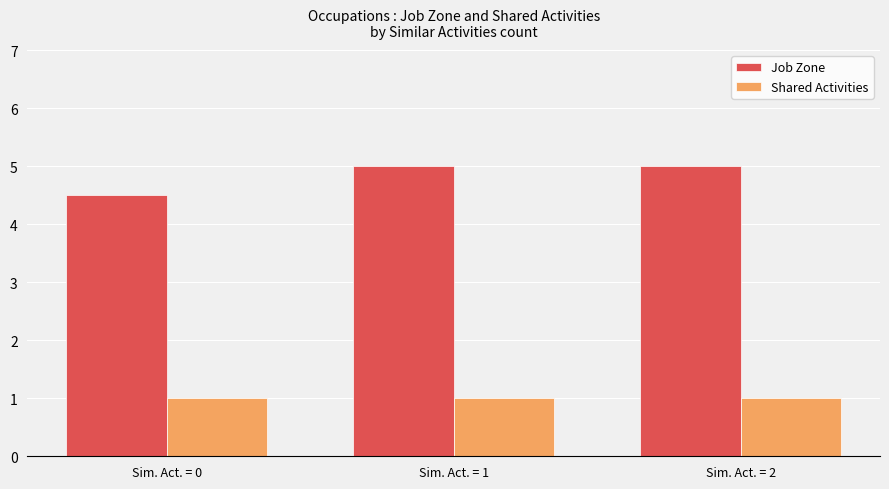

How many bars are there in total?

6